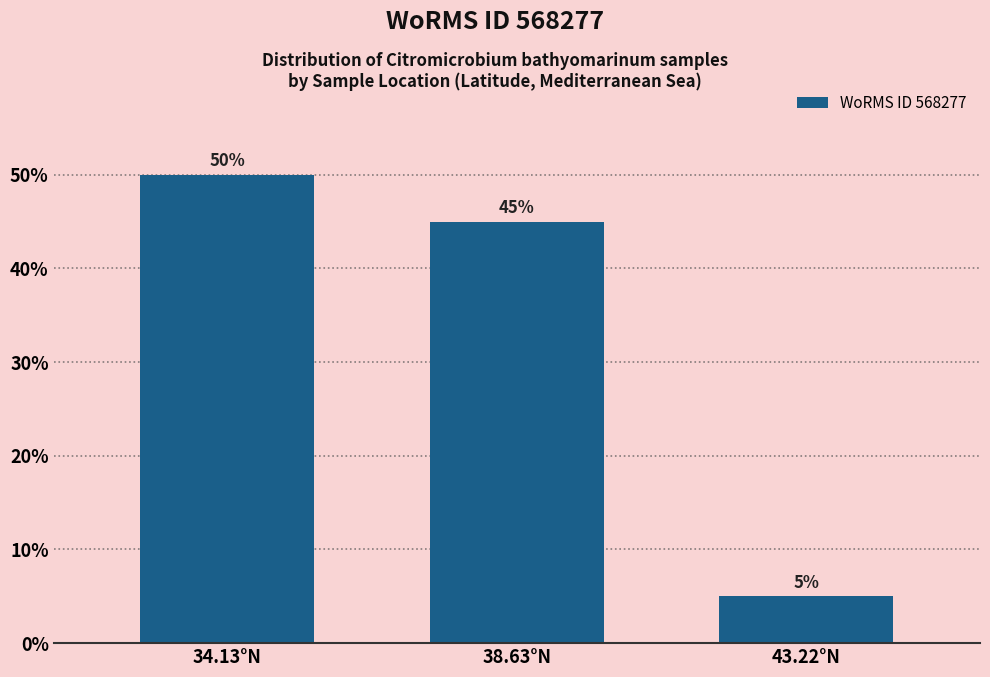

Reading left to right, list all the values displayed in this chart.

34.13°N=50	38.63°N=45	43.22°N=5